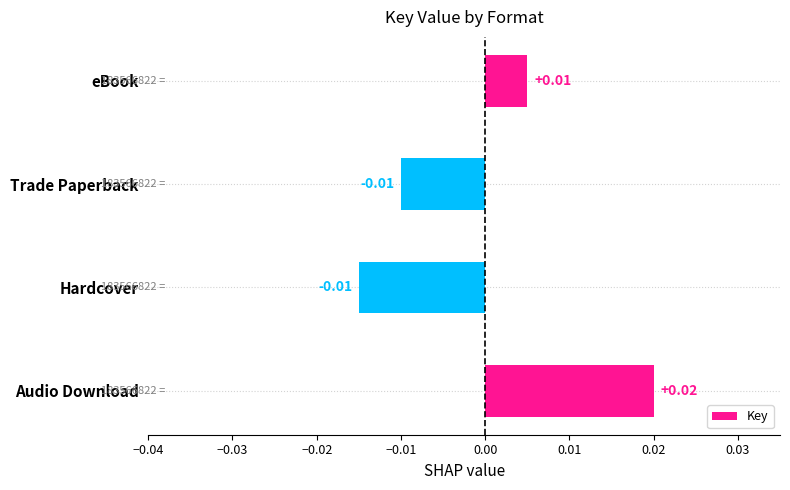

Which has a higher value, eBook or Hardcover?

eBook